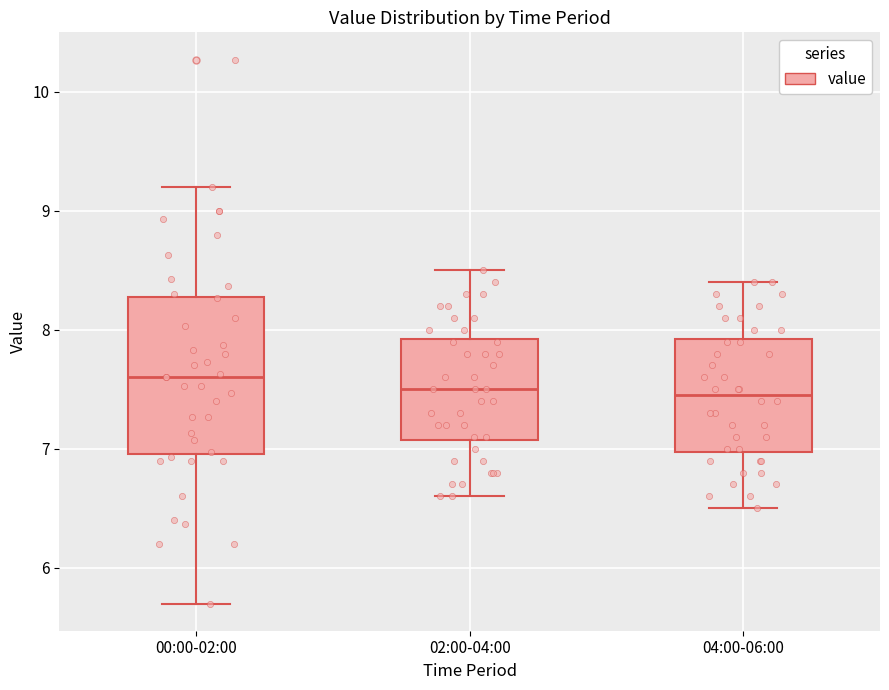

Reading left to right, transcribe this box plot: for each box, give where its median line is, the range the box spans, and where its two whiskers end, as read against the y-axis. The values are not printed on the chart, so give them approximately, as read against the axis.

00:00-02:00: median 7.6, box 7.0 to 8.3, whiskers 5.7 to 9.2
02:00-04:00: median 7.5, box 7.1 to 7.9, whiskers 6.6 to 8.5
04:00-06:00: median 7.5, box 7.0 to 7.9, whiskers 6.5 to 8.4